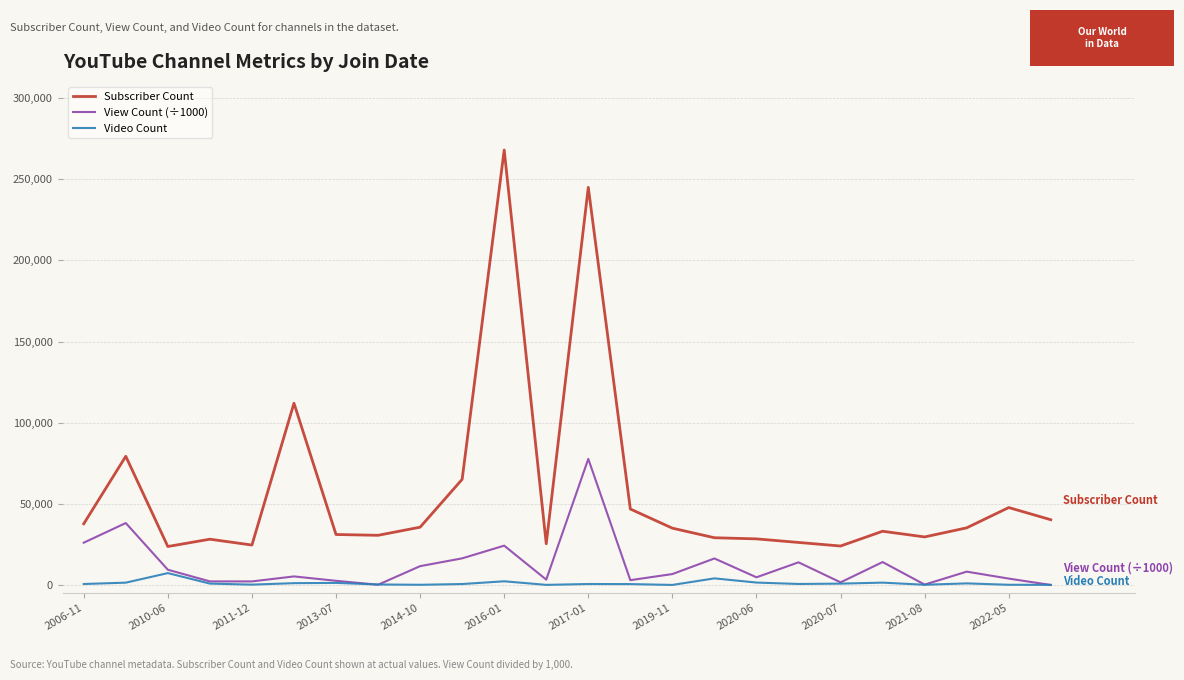

Does the chart display data point markers on the line(s)?

No